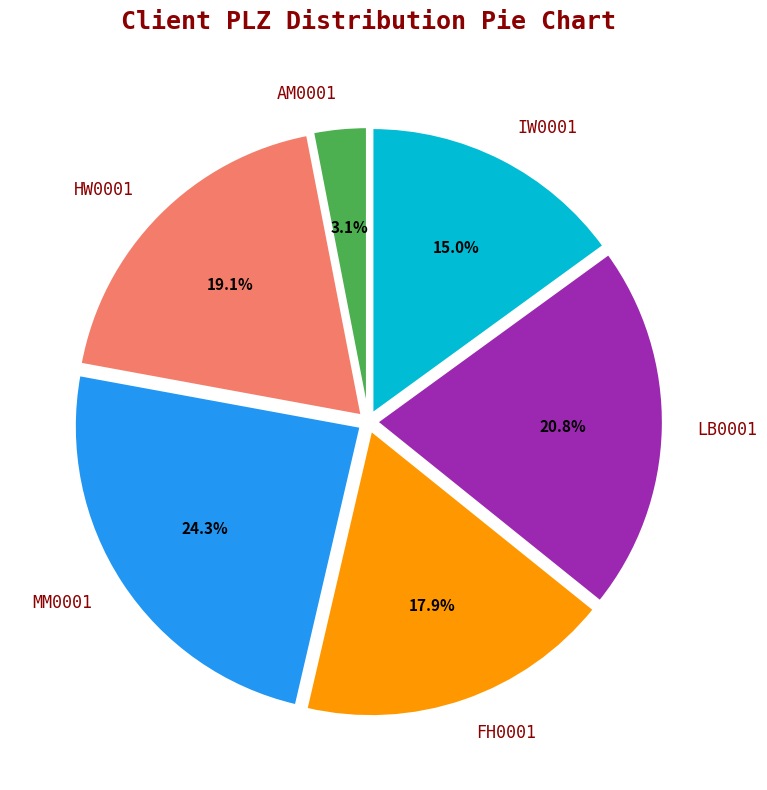

Rank the categories by value from highest to lowest.

MM0001, LB0001, HW0001, FH0001, IW0001, AM0001